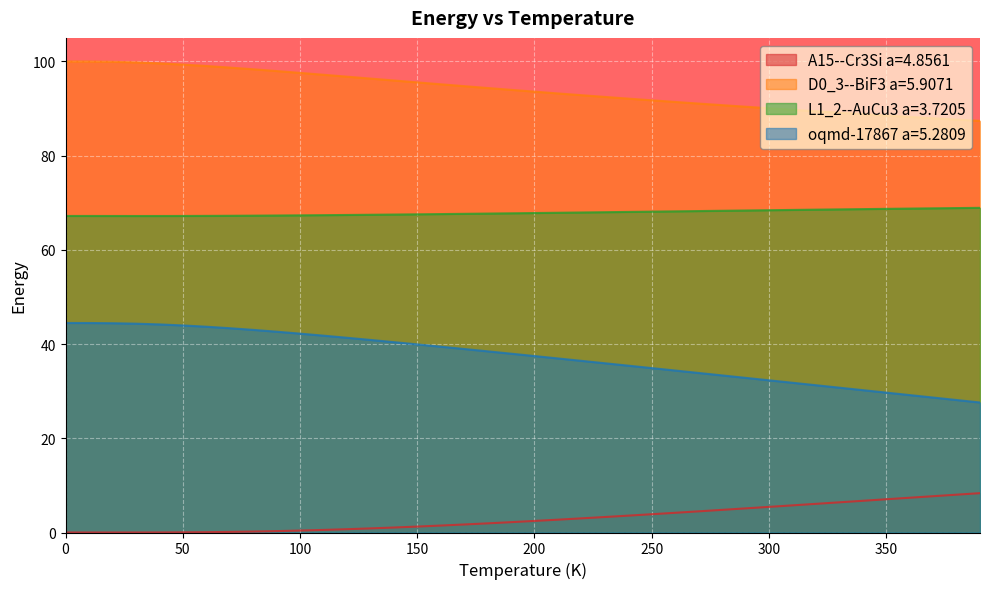

Which series has the largest total across all categories?

D0_3--BiF3 a=5.9071